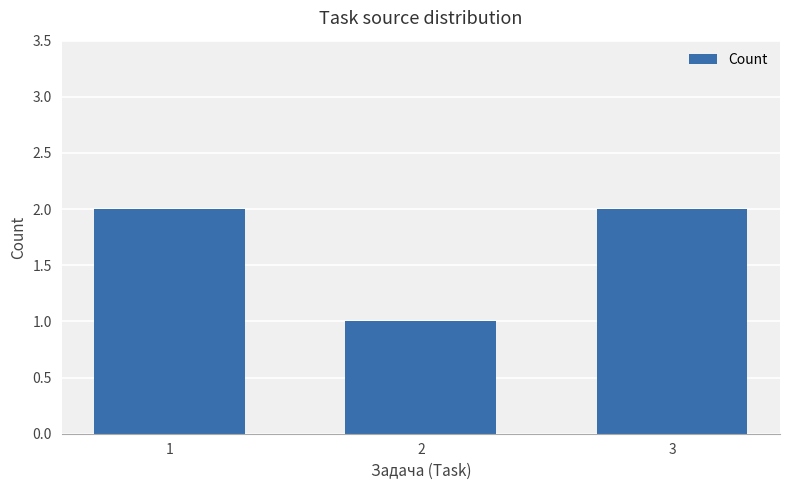

Reading left to right, extract all data points from this chart.

1=2	2=1	3=2